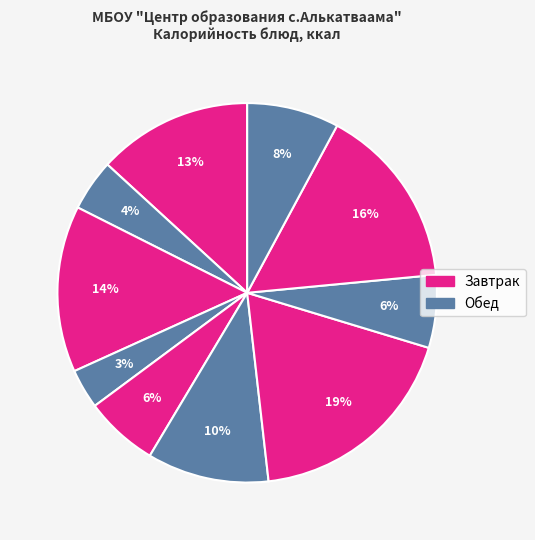

Is there any slice that represents more than half of the pie?

No